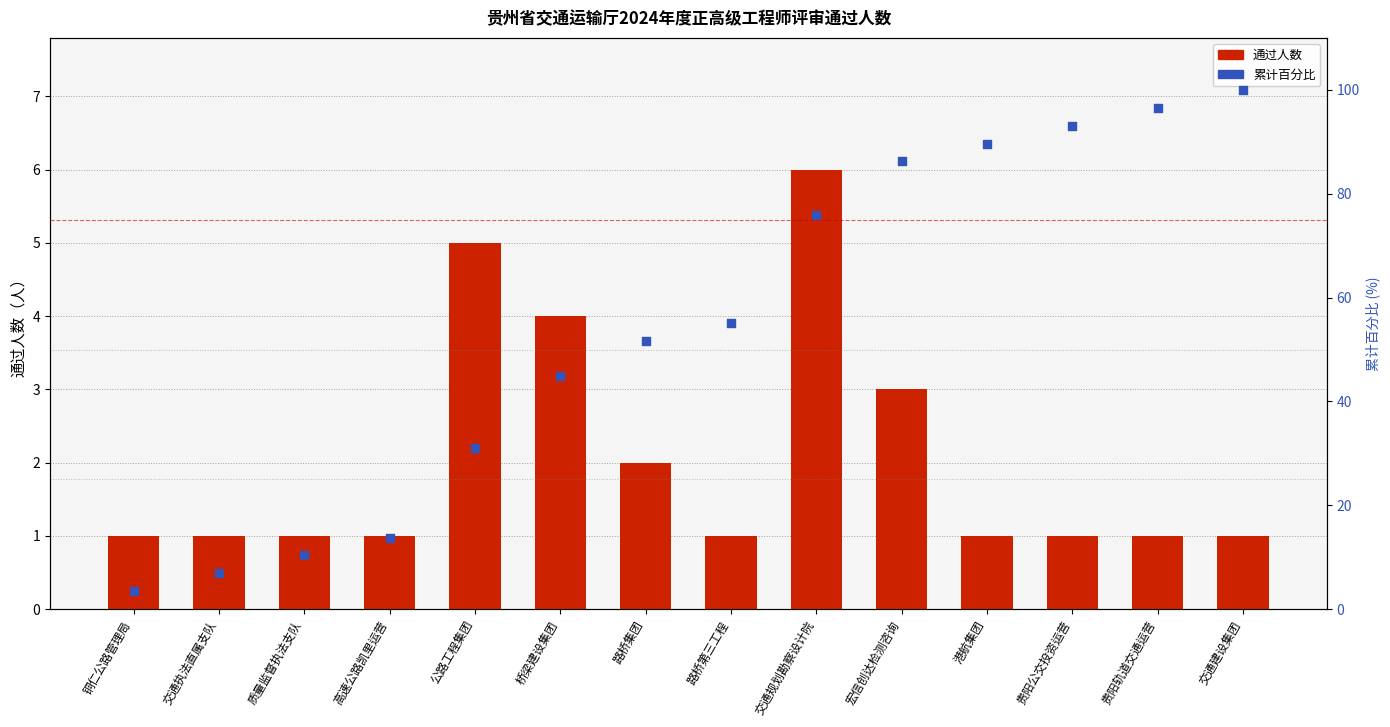

What are all the series names shown in the legend?

通过人数, 累计百分比